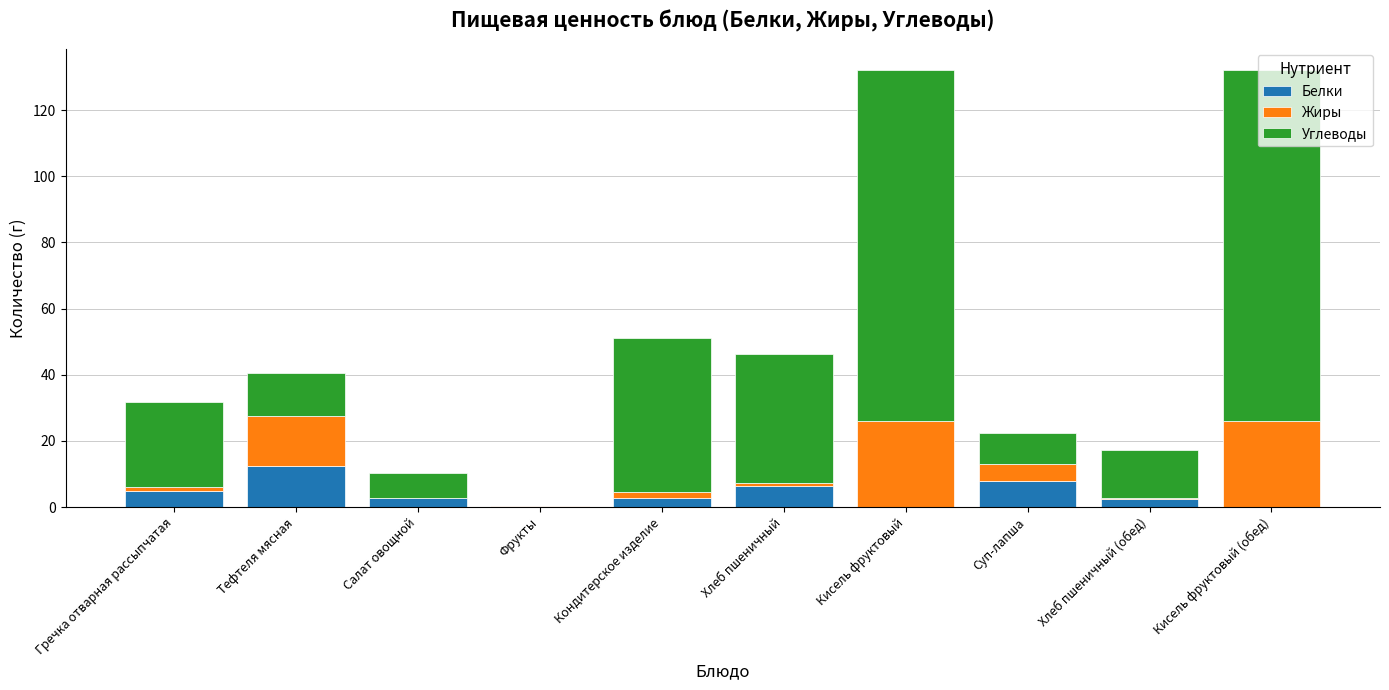

At which label does Белки reach its peak?

Тефтеля мясная